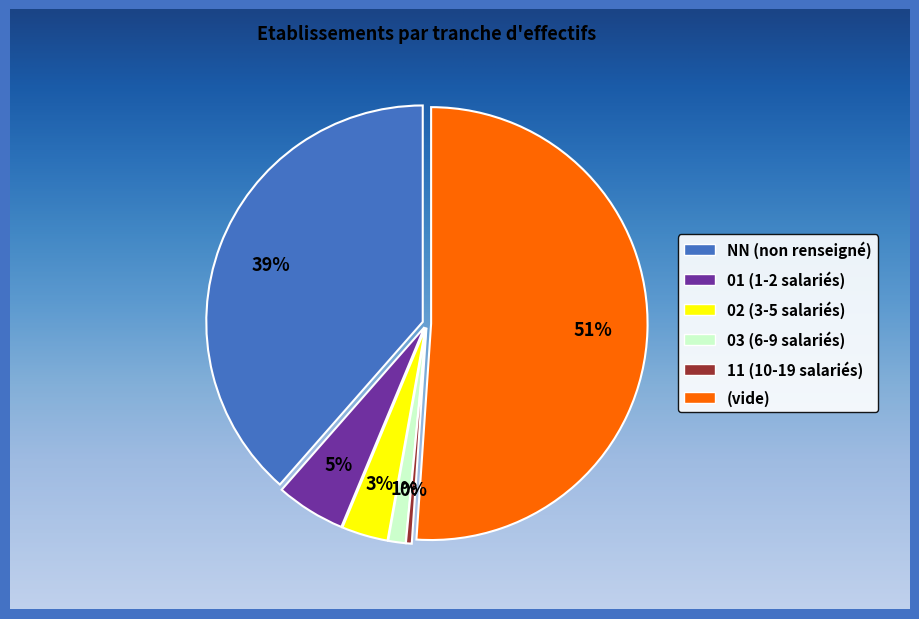

Is there any slice that represents more than half of the pie?

Yes